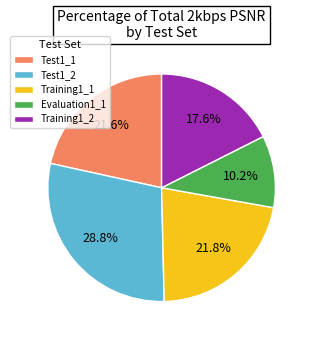

Which category has the smallest portion of the pie?

Evaluation1_1